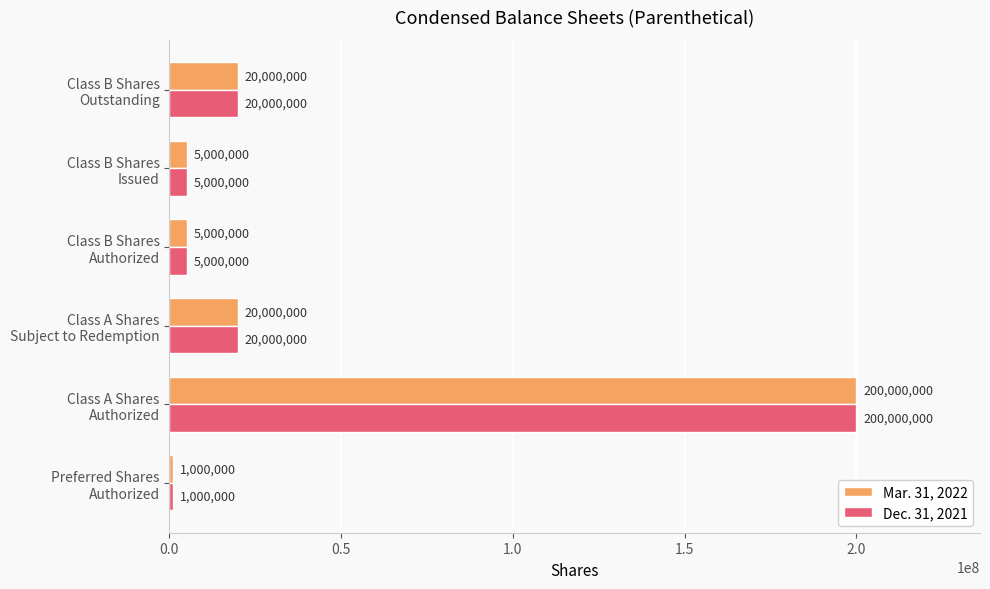

What is the maximum value for Mar. 31, 2022?

200000000